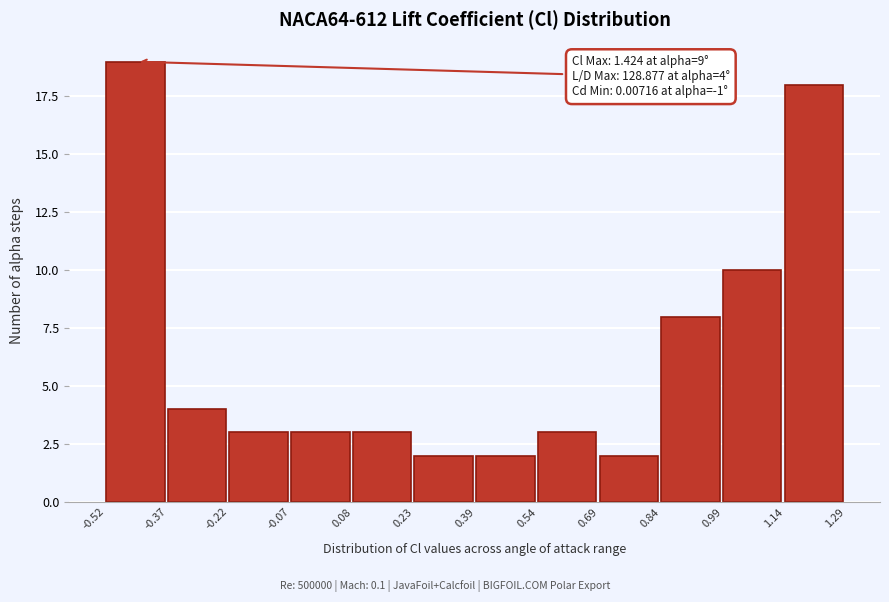

Which range on the x-axis has the tallest bar?

-0.52 to -0.37